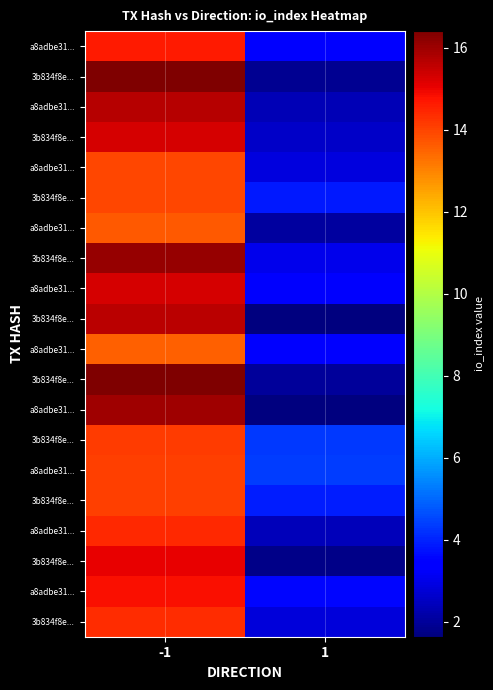

Between -1 and 1, which is larger?

-1